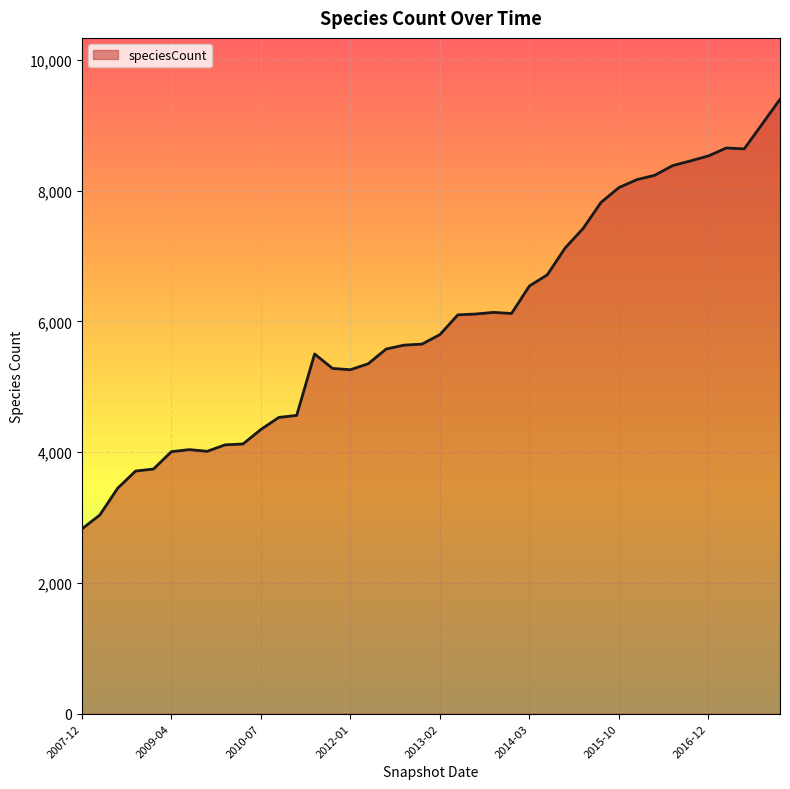

What is the difference between the maximum and minimum values?

6572